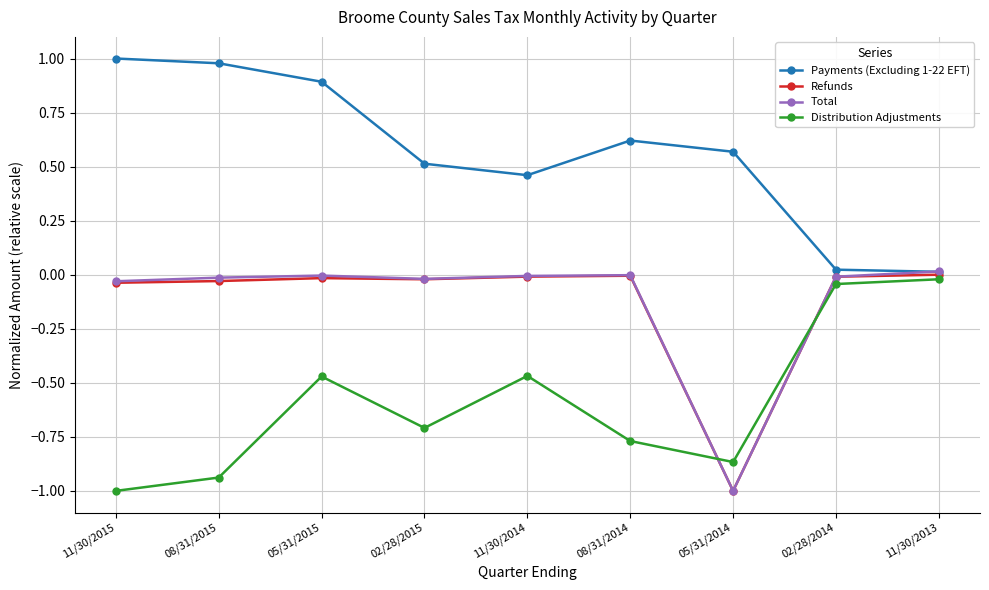

Between which two adjacent categories do Total and Distribution Adjustments first intersect?

08/31/2014 and 05/31/2014